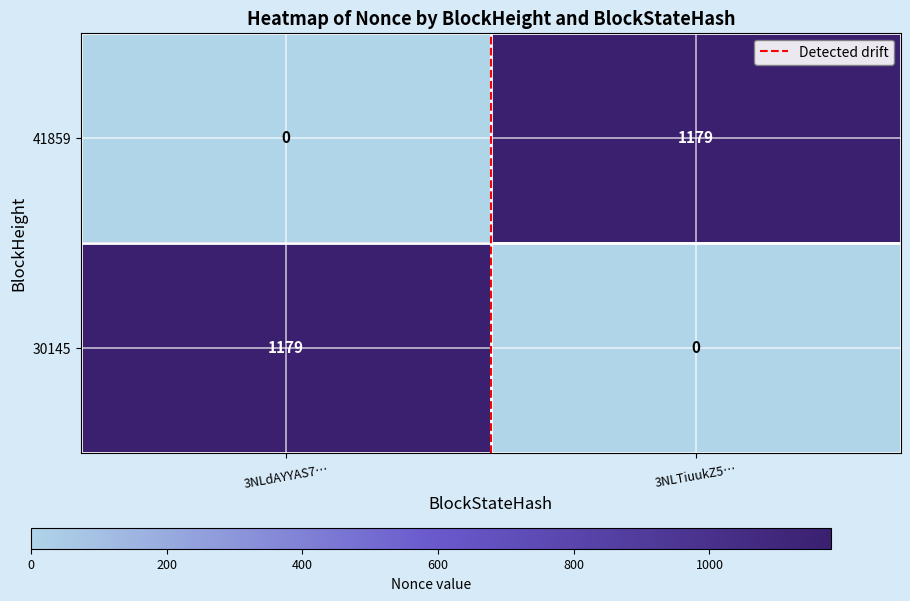

What is the difference between the highest and lowest values at 3NLdAYYAS7…?

1179